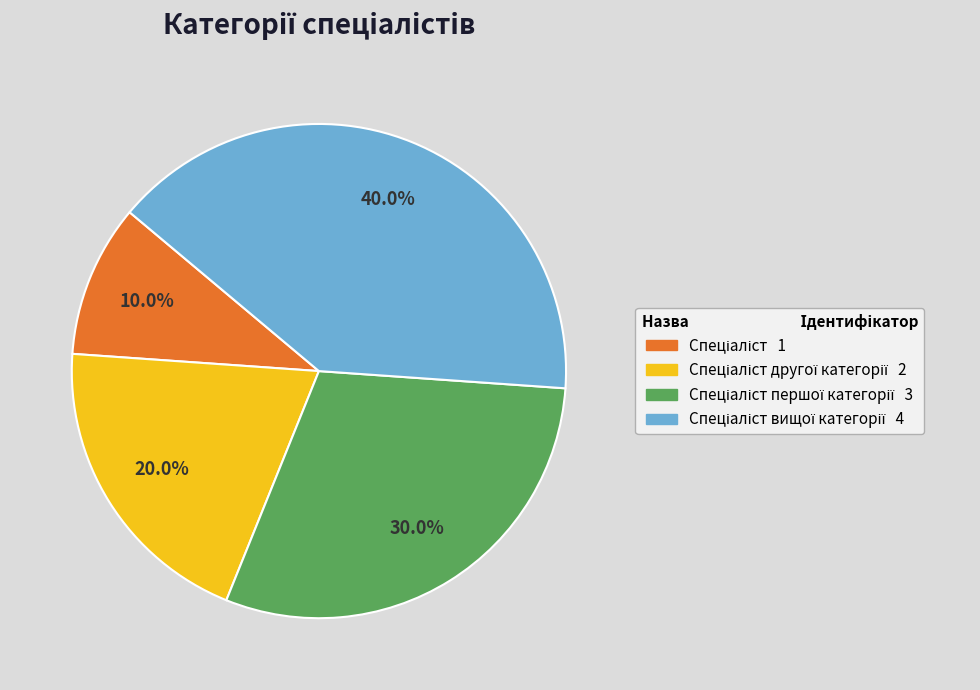

Does any single category account for the majority?

No